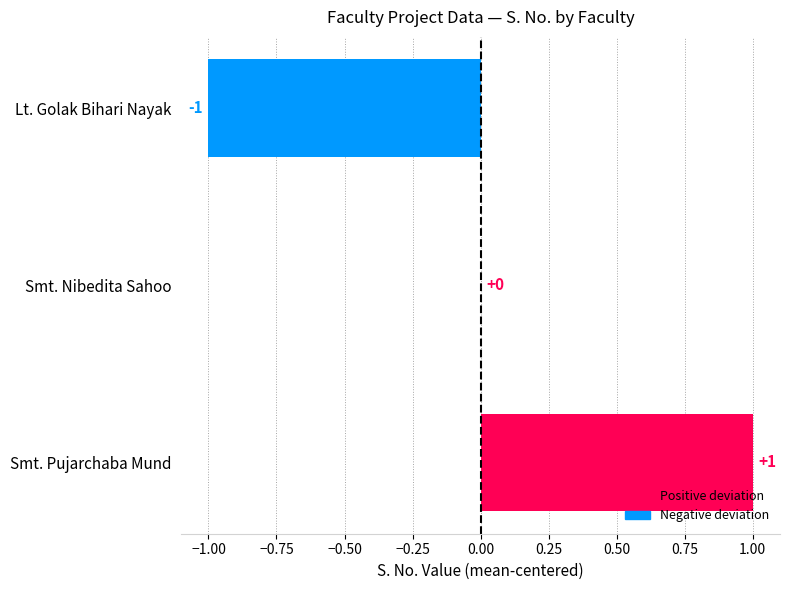

Which label corresponds to the largest value in the chart?

Smt. Pujarchaba Mund